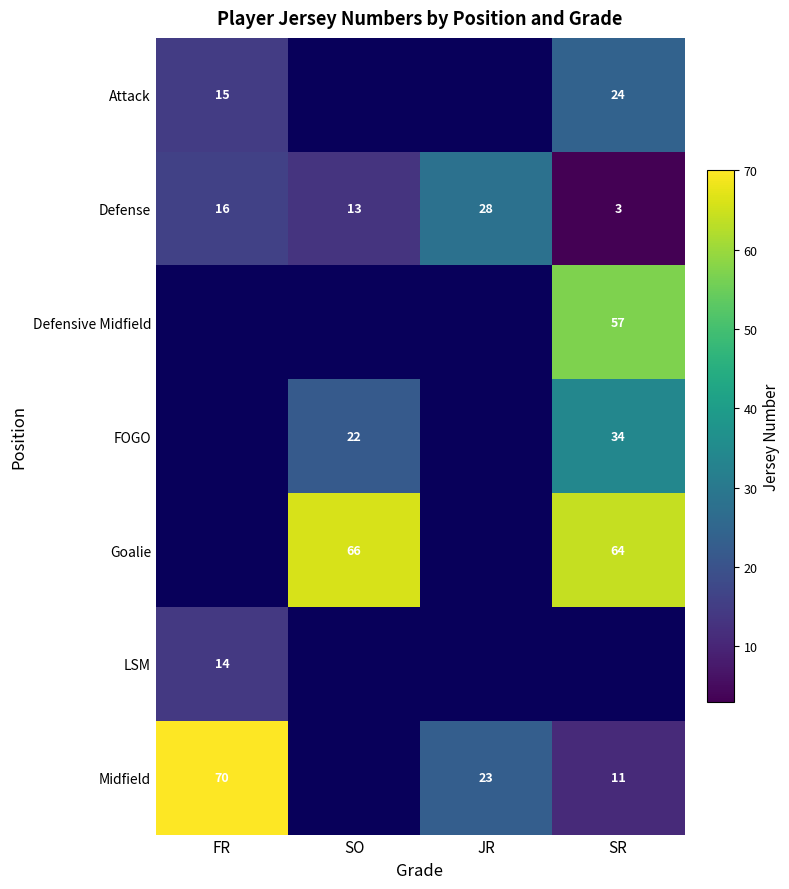

The Defensive Midfield series shows 91 at SR. True or false?

False